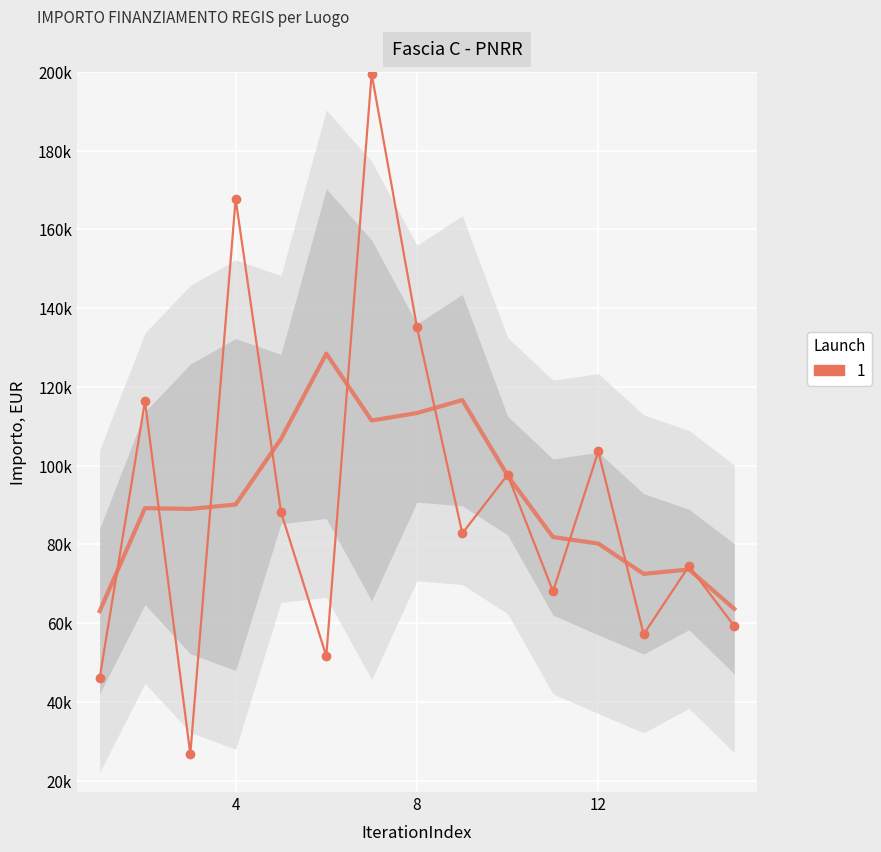

What is the difference between the second highest and minimum values?

140994.8